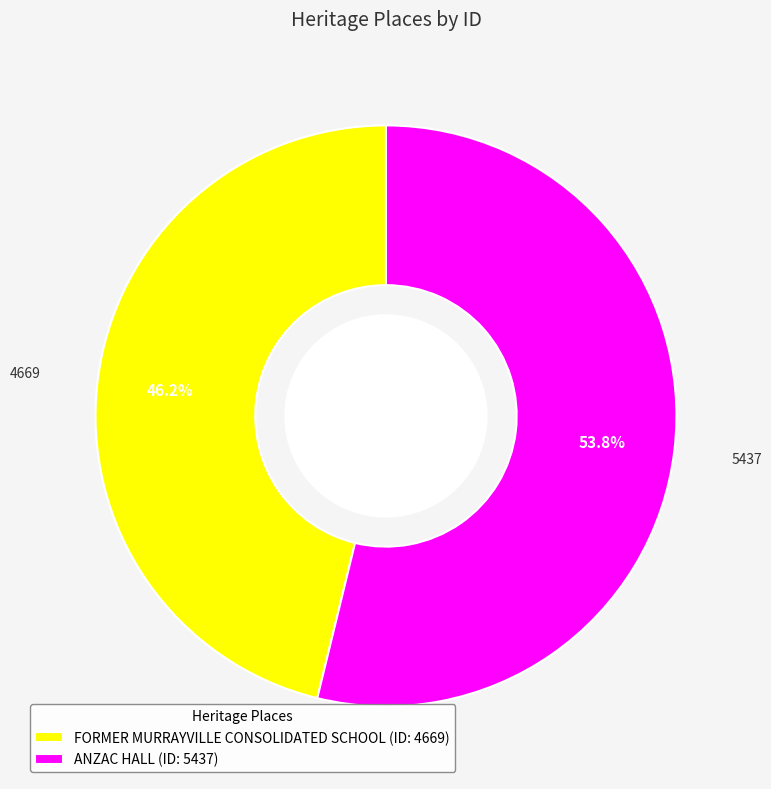

Approximately how many times larger is the value at FORMER MURRAYVILLE CONSOLIDATED SCHOOL (ID: 4669) compared to ANZAC HALL (ID: 5437)?

0.9